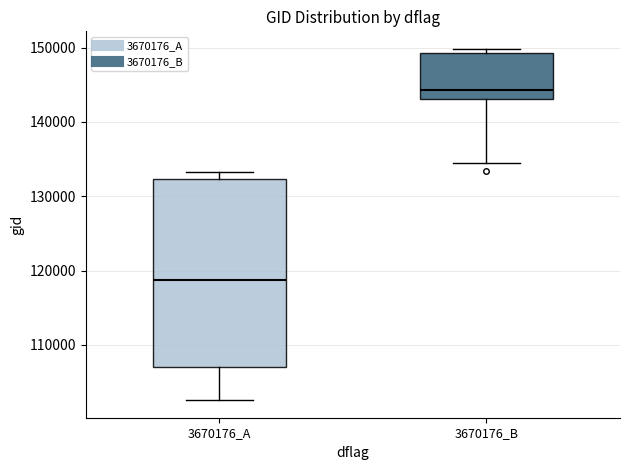

Where does the median line of the box for 3670176_A sit on the y-axis? The values are not printed on the chart, so give them approximately, as read against the axis.

119000